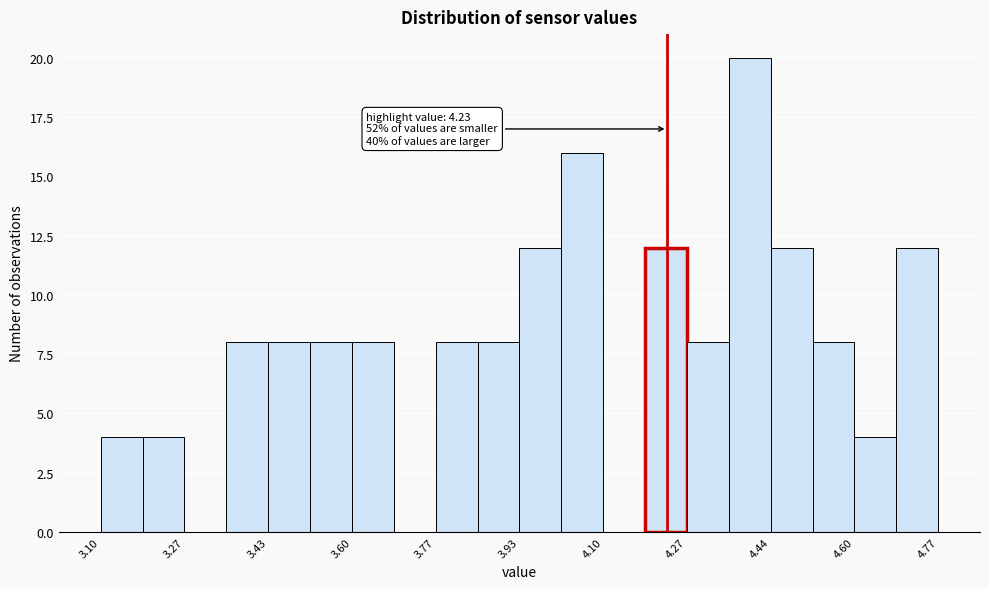

Which range on the x-axis has the tallest bar?

4.36 to 4.44